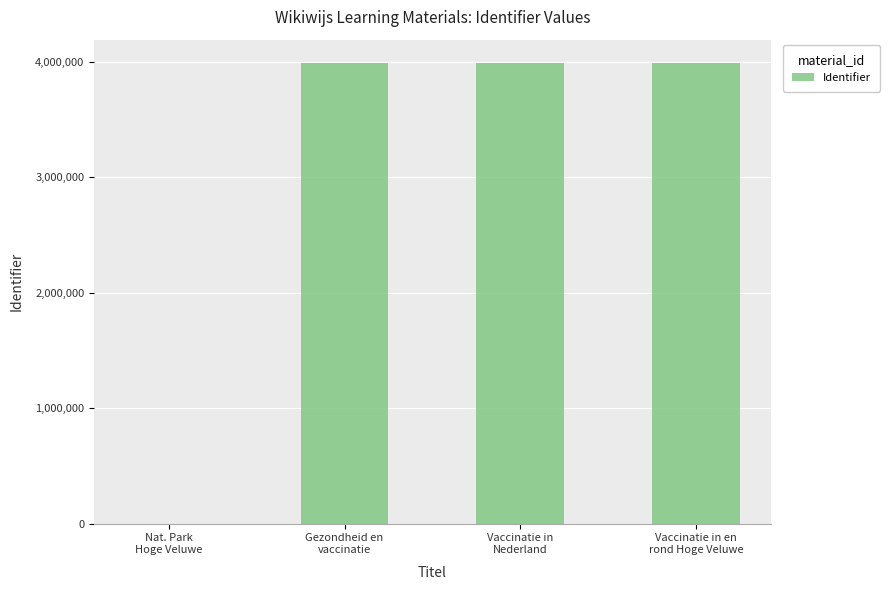

Are the bars grouped side by side (vs. stacked)?

No